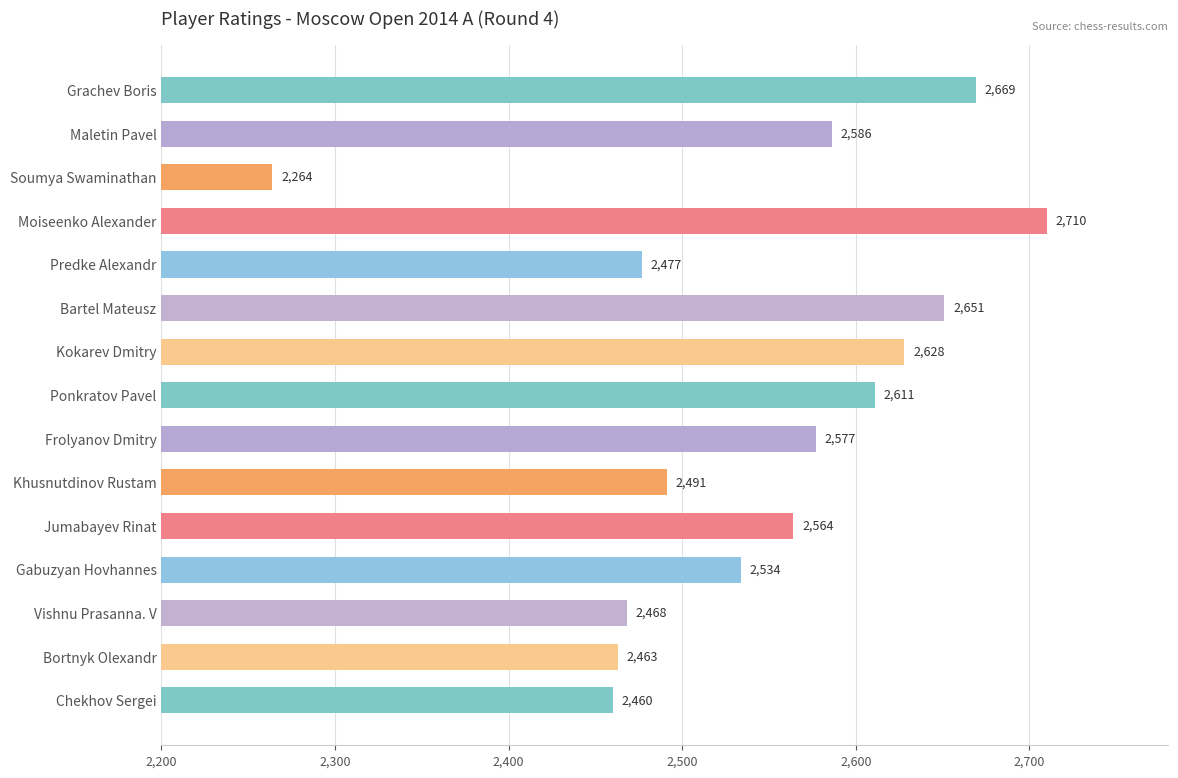

Which has a higher value, Khusnutdinov Rustam or Grachev Boris?

Grachev Boris